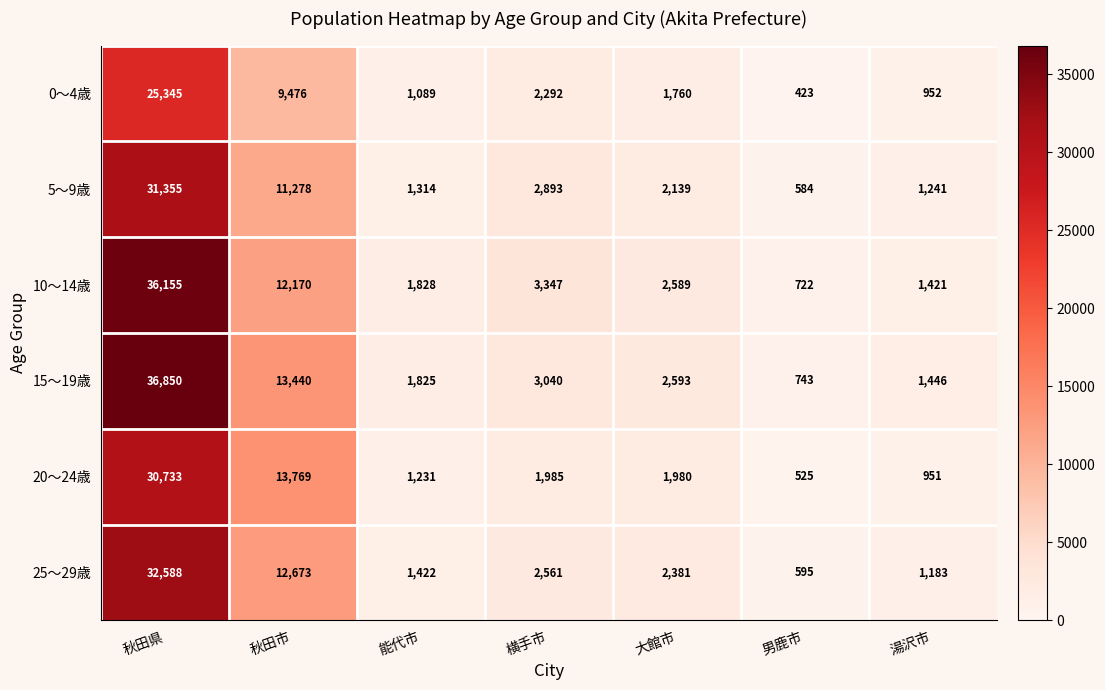

Which series has the widest spread of values?

15～19歳